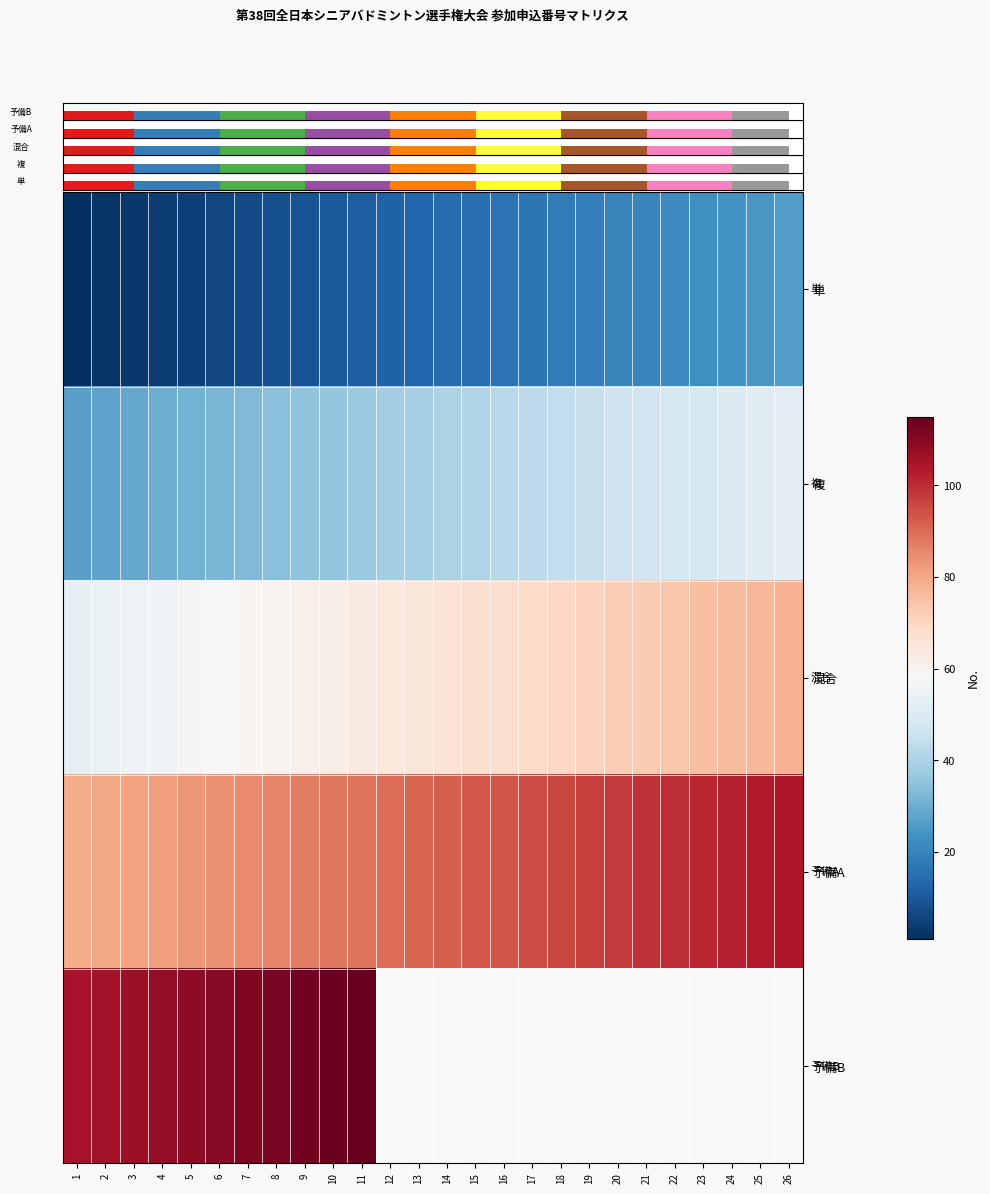

At which category is the sum across all series the highest?

11